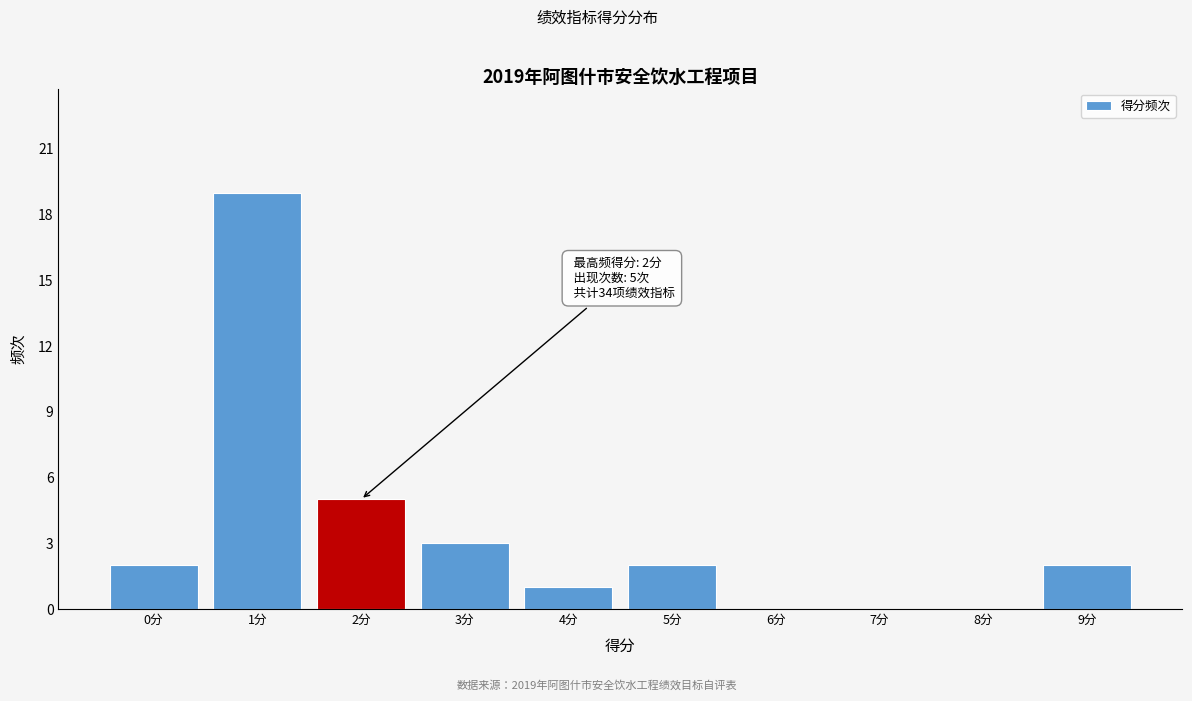

Over which range of the x-axis is the bar tallest?

0.5 to 1.5